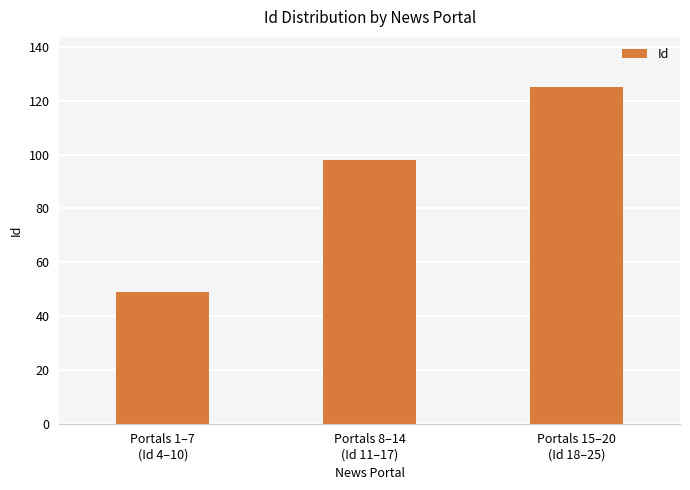

What is the value of the 2nd bar from the left?

98